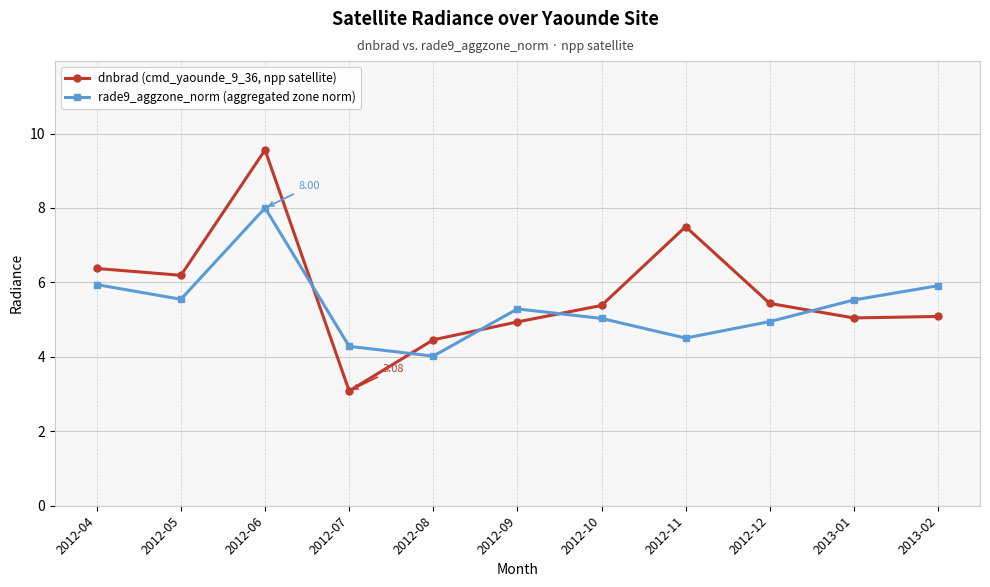

True or false: dnbrad (cmd_yaounde_9_36, npp satellite) and rade9_aggzone_norm (aggregated zone norm) intersect in this chart.

True